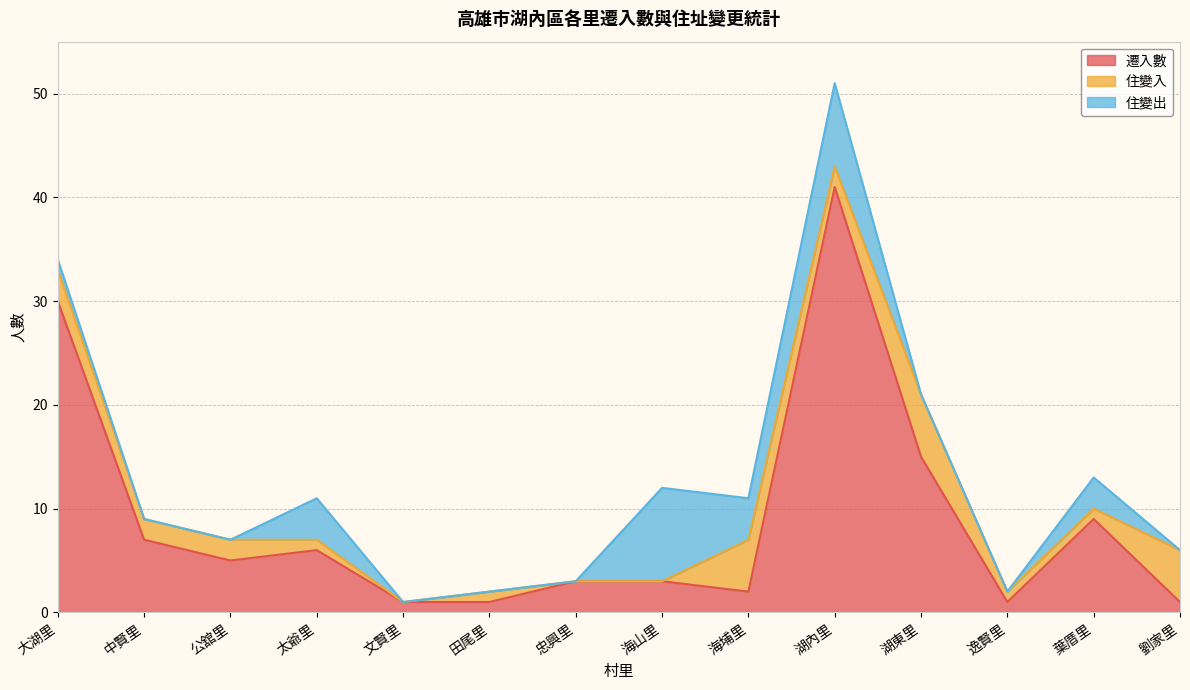

Between which two adjacent categories do 住變出 and 遷入數 first intersect?

忠興里 and 海山里